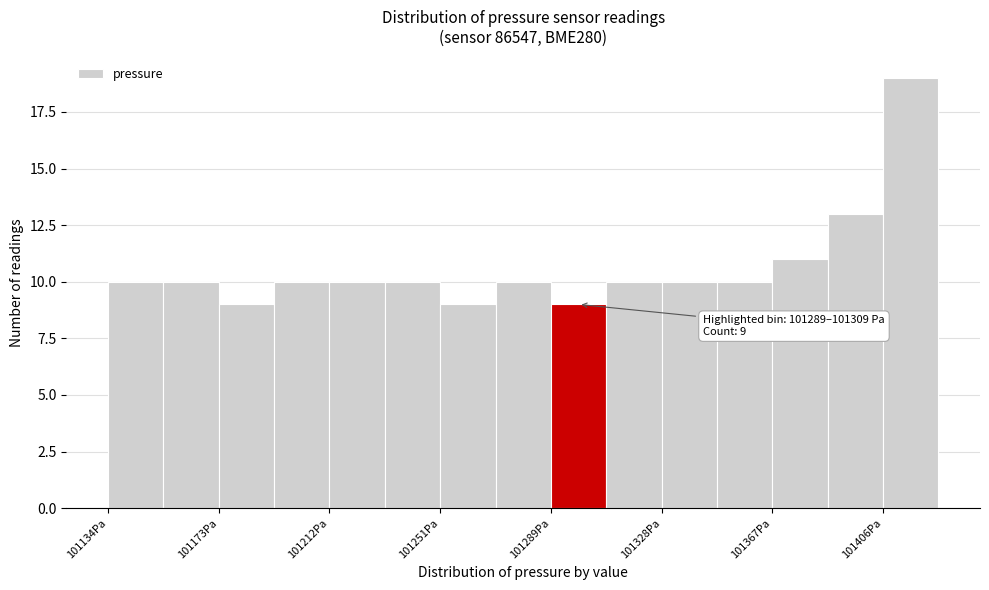

Around what value on the x-axis is the tallest bar? Give the approximate position of its centre, as read against the axis.

101415